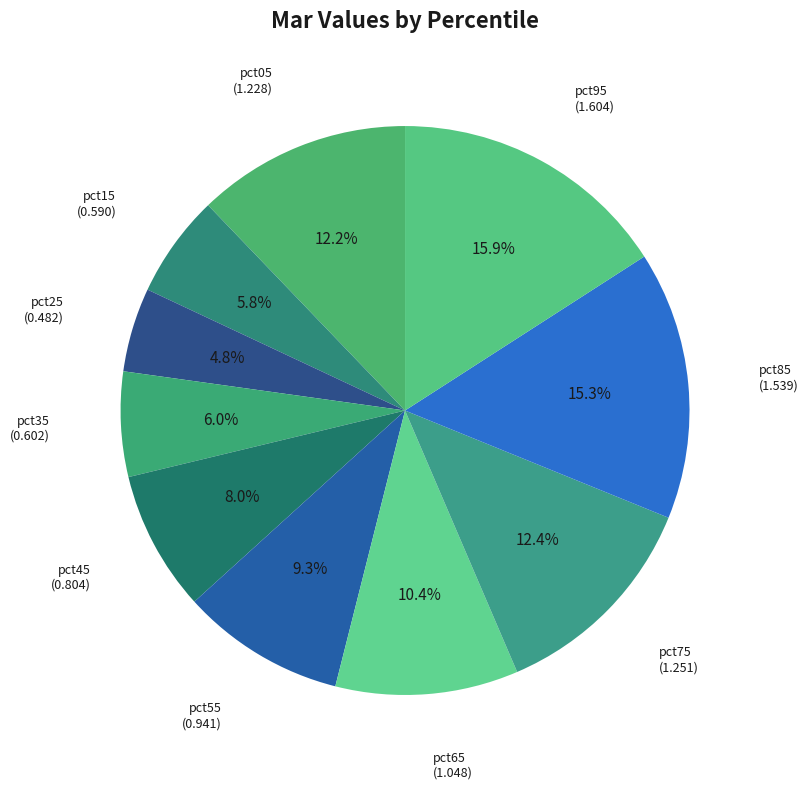

Is it true that pct05 is 7% of the pie?

False